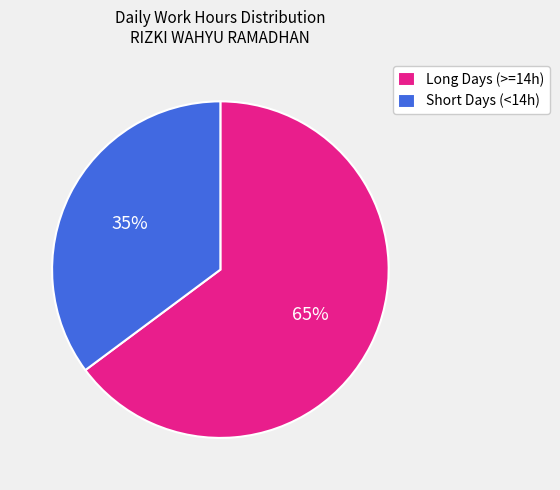

Combined, do Long Days (>=14h) and Short Days (<14h) account for over 50%?

Yes